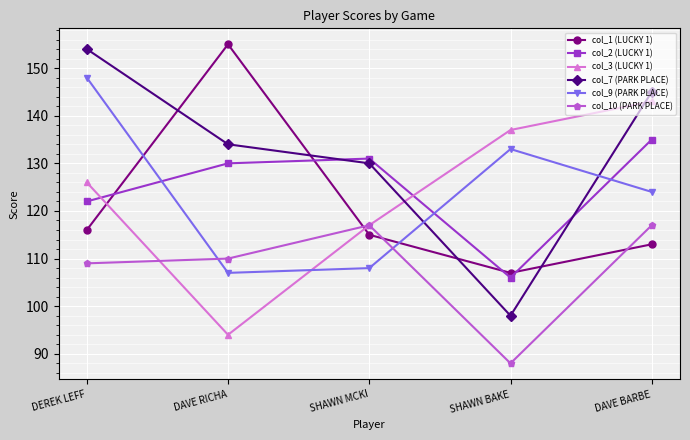

Between which two adjacent categories do col_10 (PARK PLACE) and col_1 (LUCKY 1) first intersect?

DAVE RICHA and SHAWN MCKI